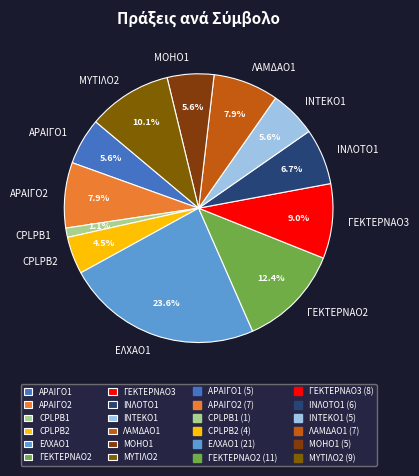

What is the smallest slice in the pie chart?

CPLPB1